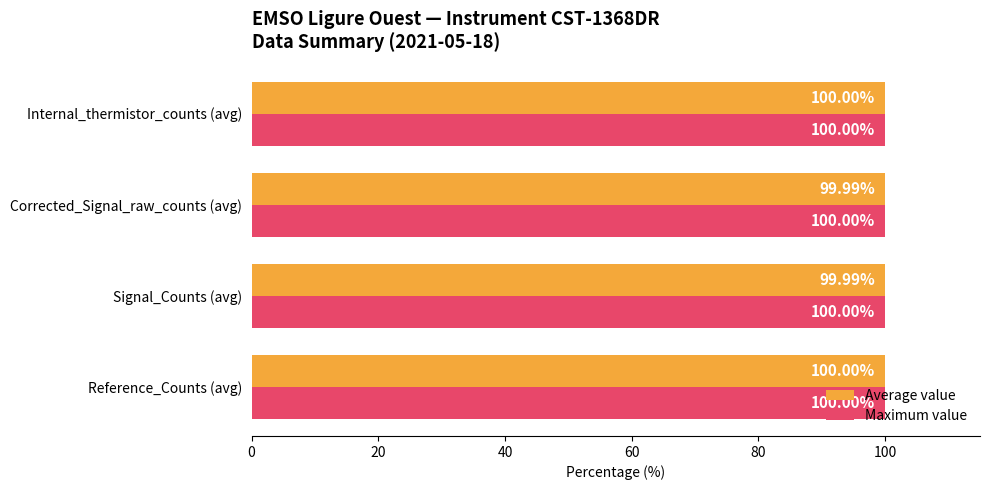

Which series changed the most between Reference_Counts (avg) and Signal_Counts (avg)?

Average value